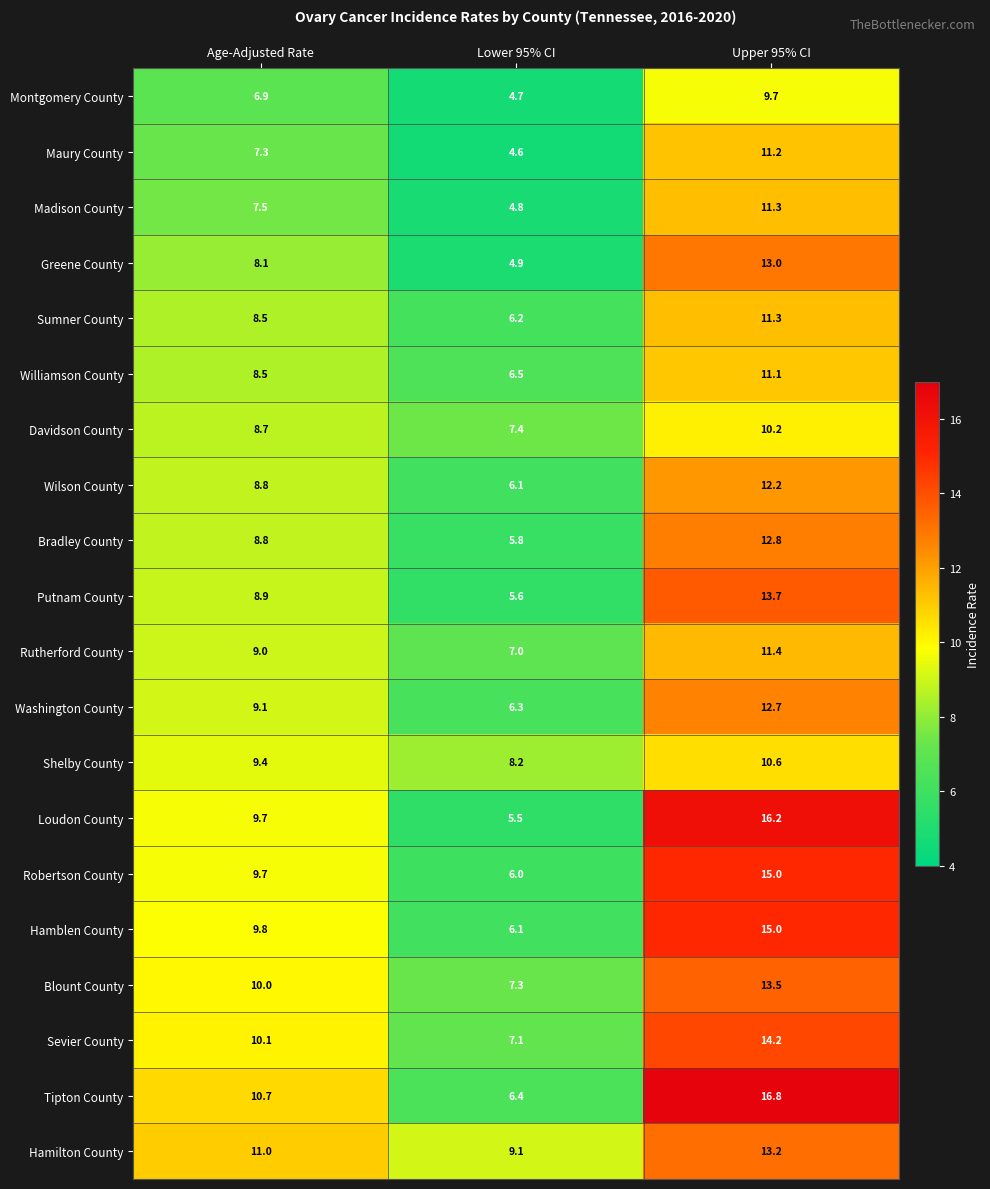

The Shelby County series shows 5.1 at Lower 95% CI. True or false?

False